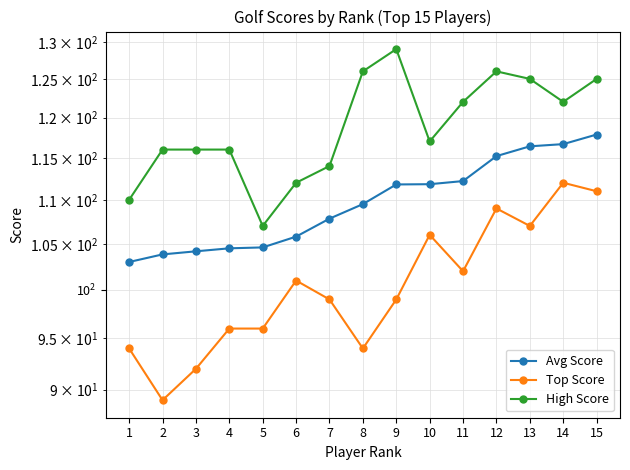

What is the average value of the Top Score series?

100.5